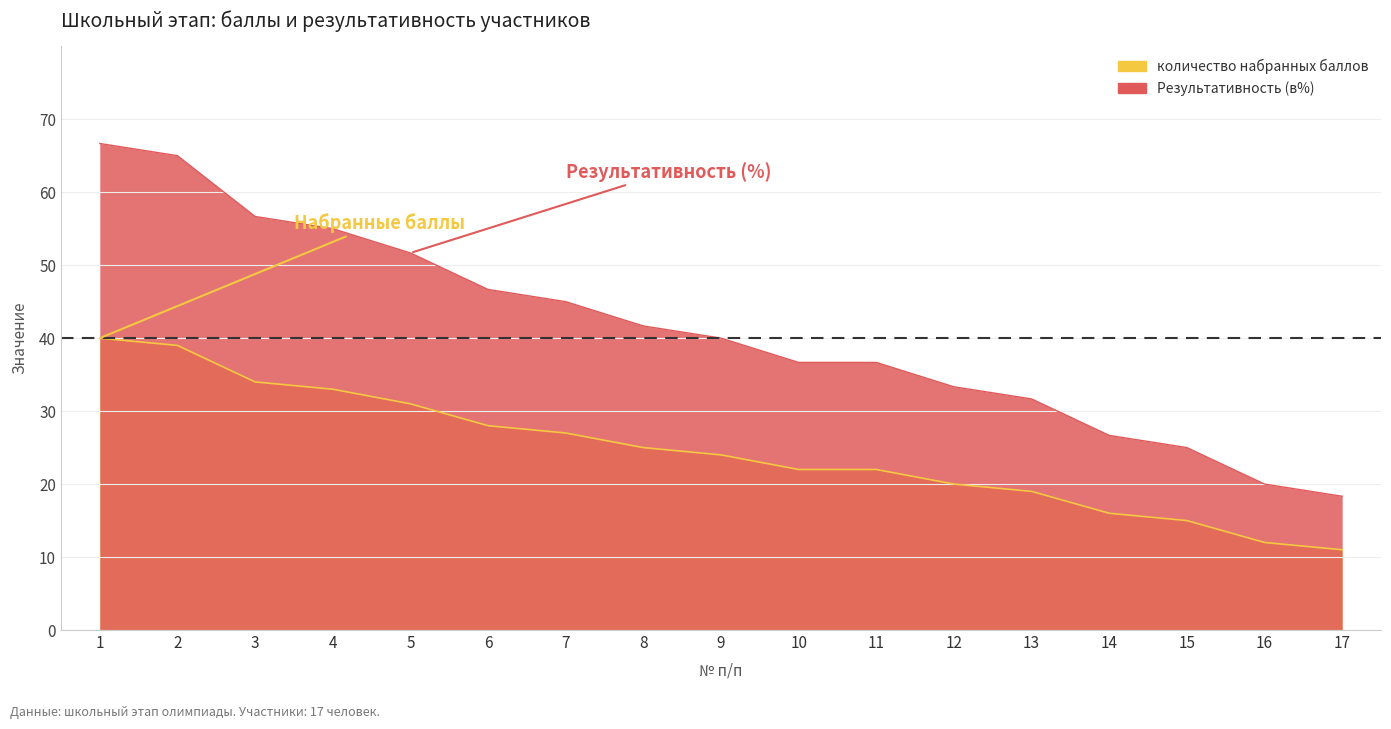

At 1, list the series in order from smallest to largest.

количество набранных баллов, Результативность (в%)